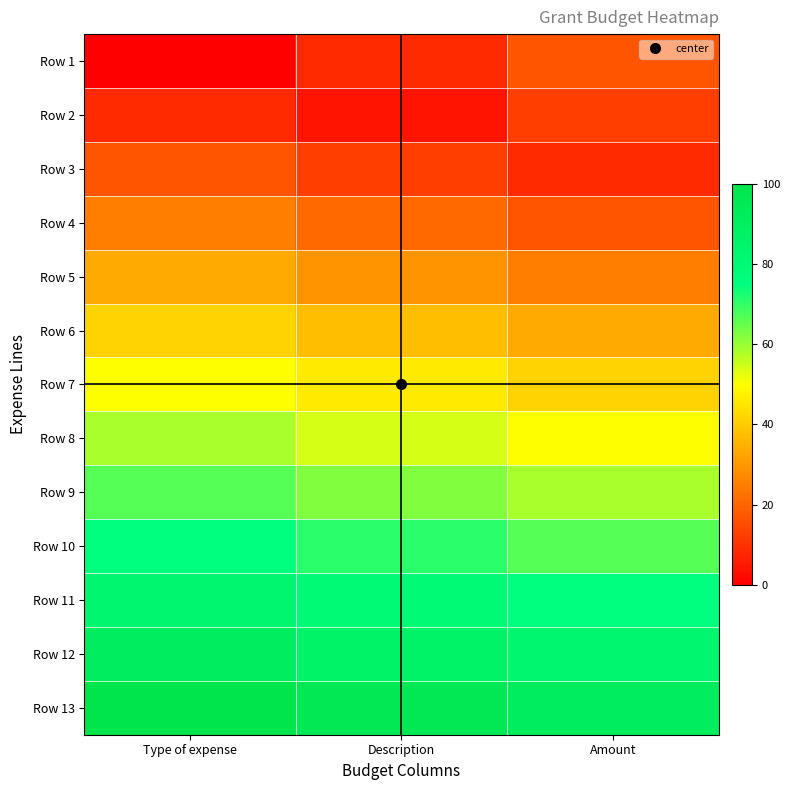

At which category does the chart reach its minimum across all series?

Type of expense